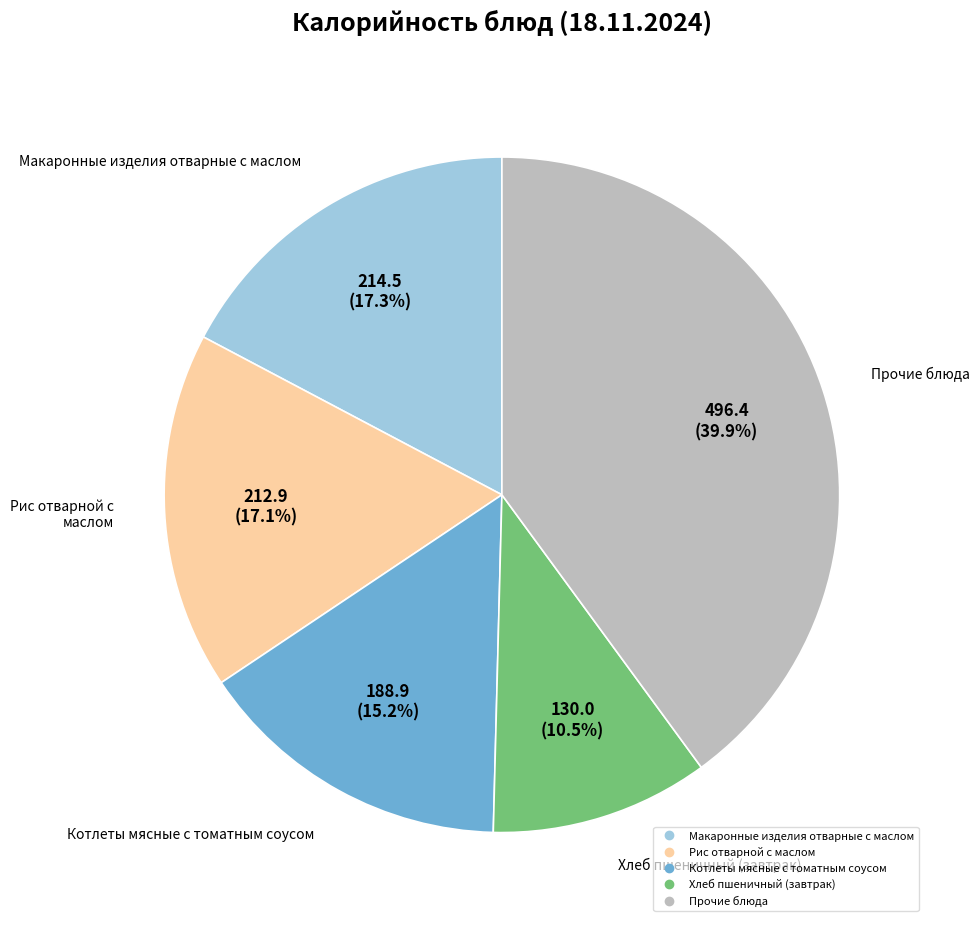

Is there any slice that represents more than half of the pie?

No